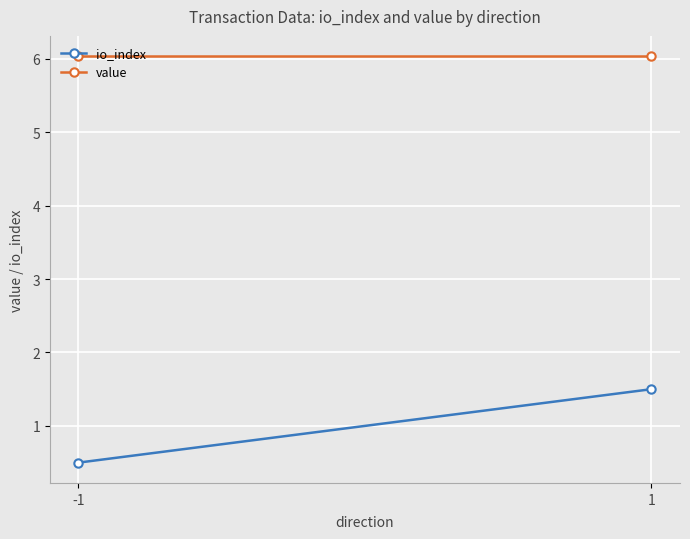

What is the value of the value point at the 2nd from the left?

6.0